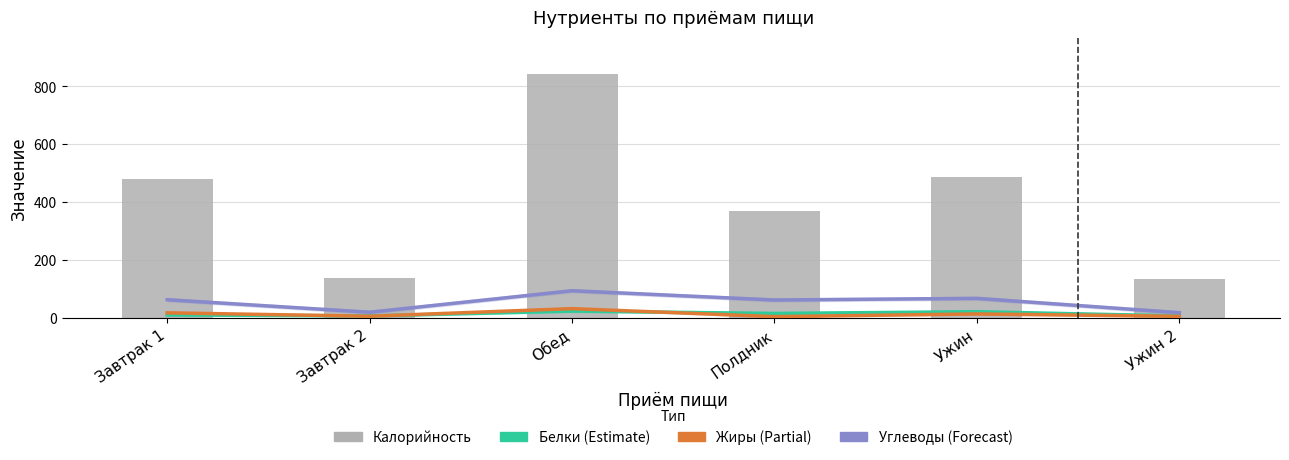

At which category does the chart reach its peak across all series?

Обед